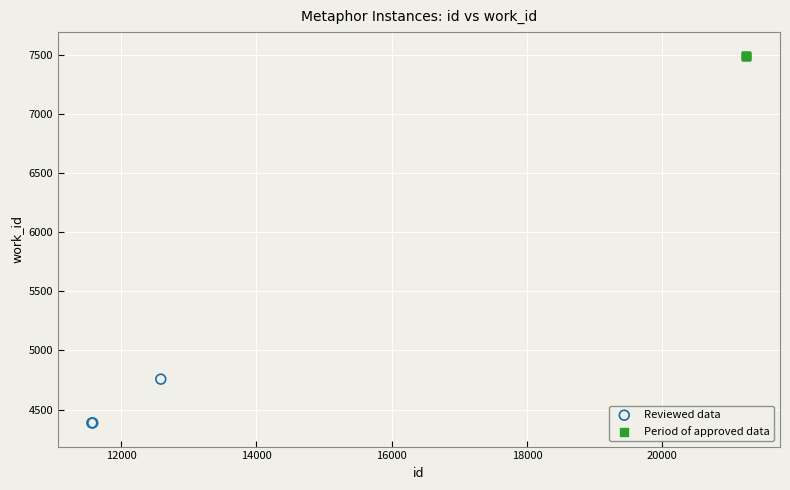

Which series reaches the maximum Y coordinate?

Period of approved data